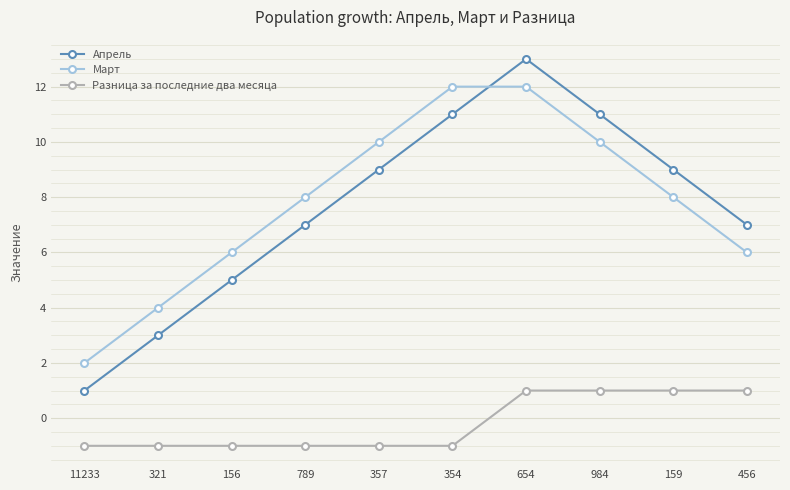

True or false: Апрель and Разница за последние два месяца intersect in this chart.

False